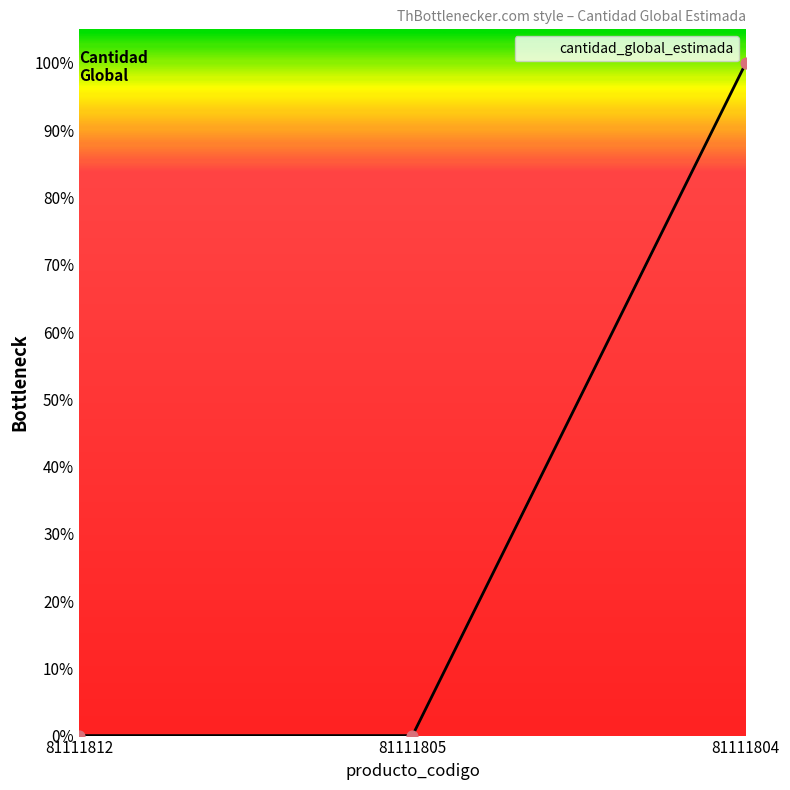

What is the ratio of the value at 81111812 to the value at 81111805?

1.0